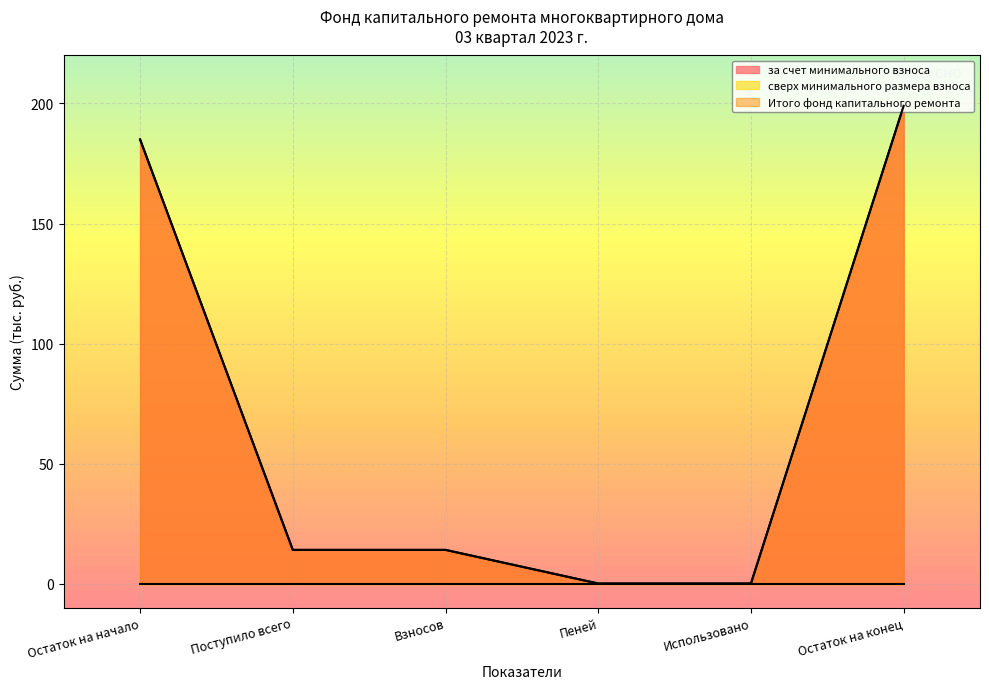

Is it true that за счет минимального взноса equals 0.0 at Пеней?

True